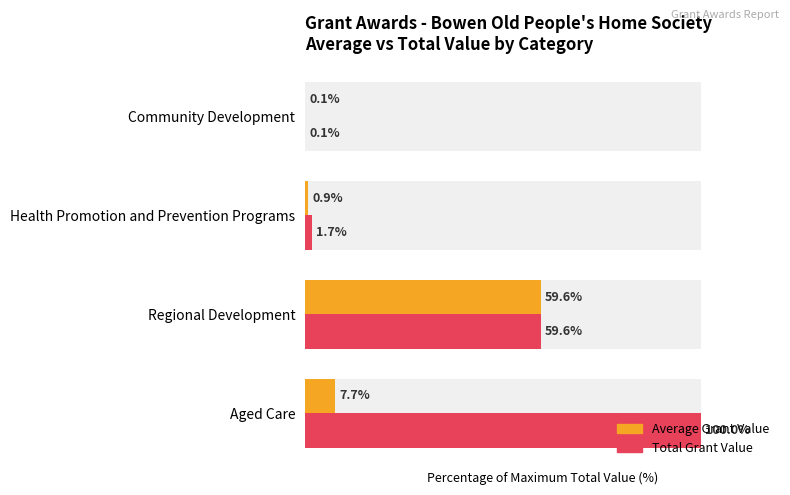

The Average Grant Value series shows 0.9 at Health Promotion and Prevention Programs. True or false?

True